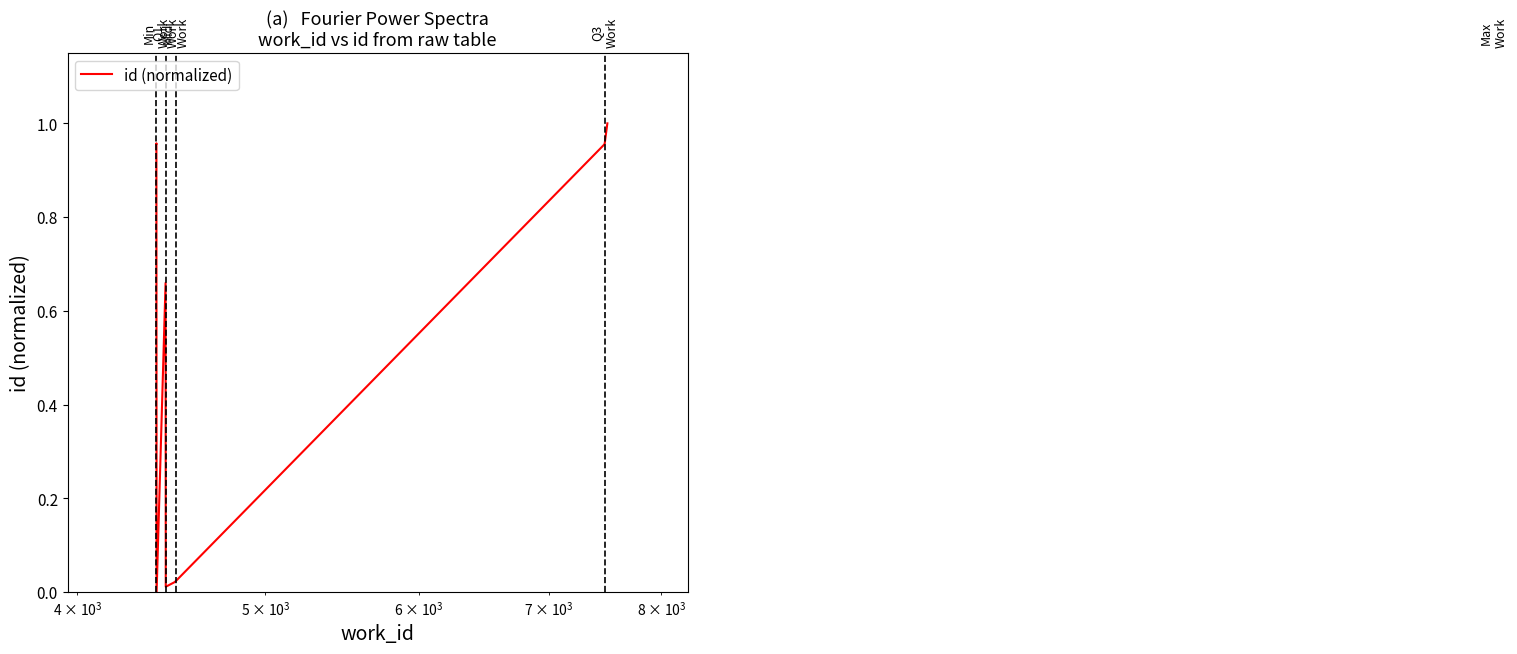

How many data points are above 0?

9